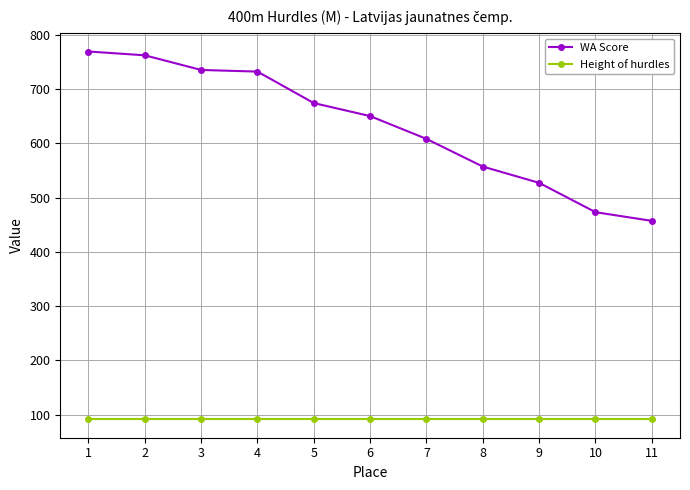

Does the chart display data point markers on the line(s)?

Yes